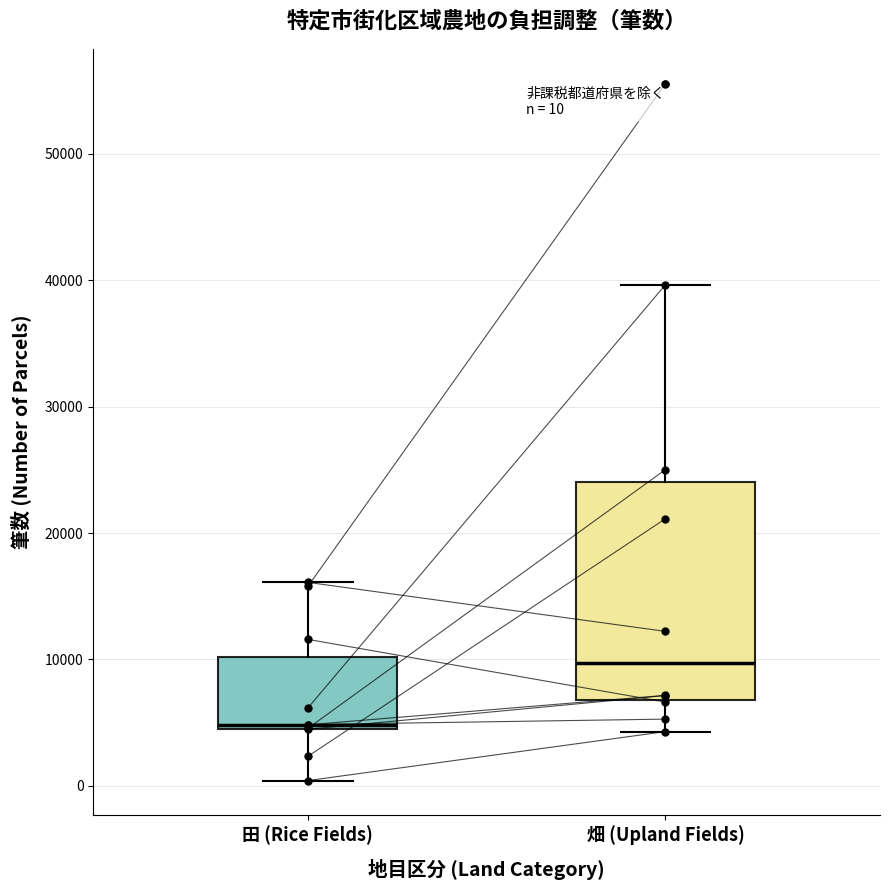

Comparing the boxes themselves (not the whiskers), which one is the tallest?

畑 (Upland Fields)